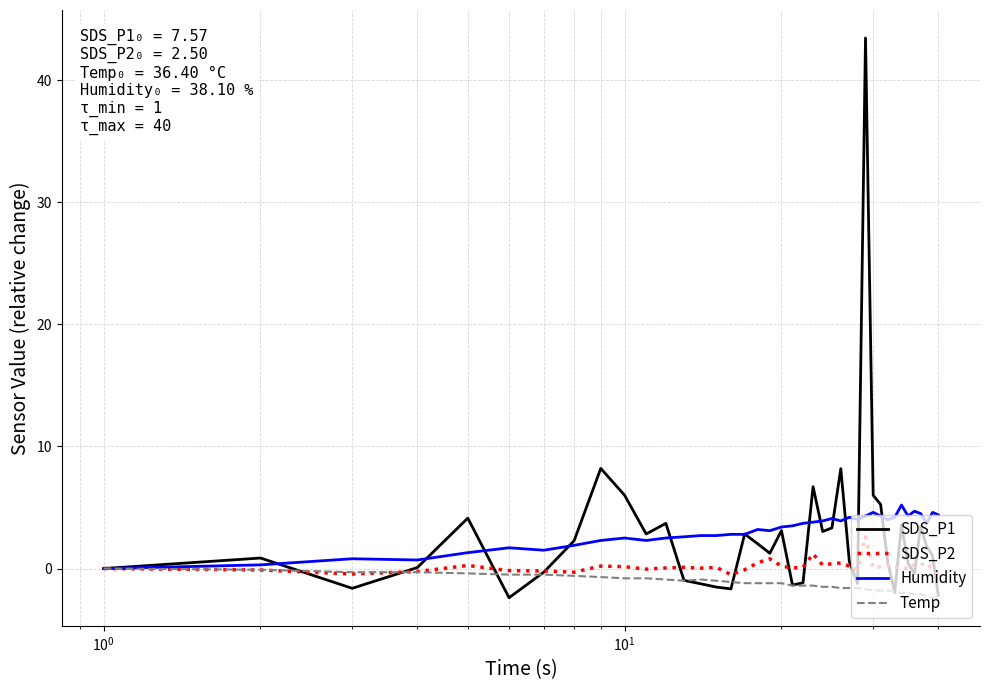

What is the smallest value displayed?

-2.4